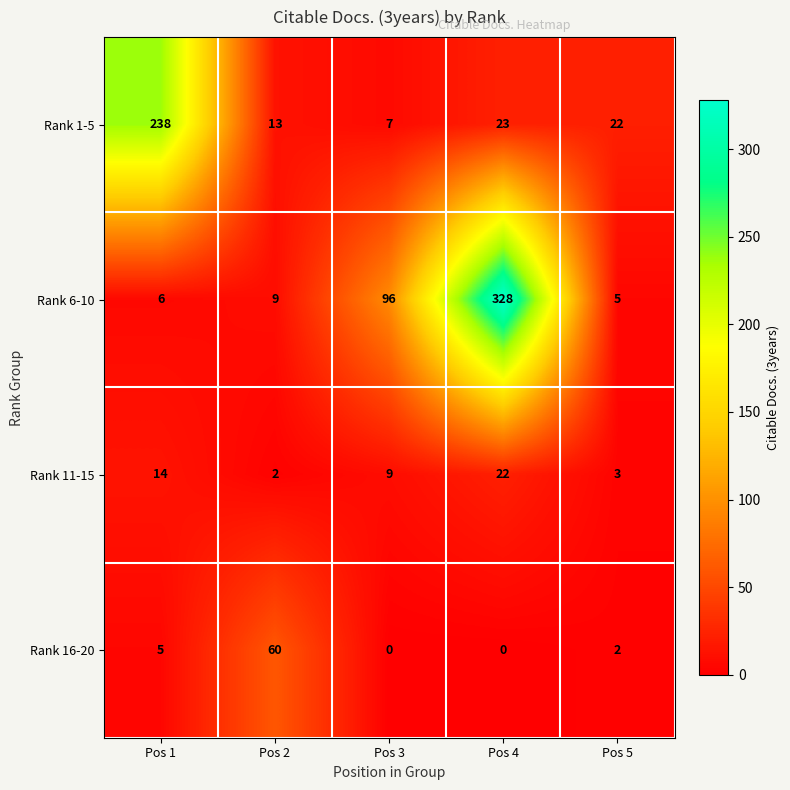

At which label does Rank 1-5 reach its peak?

Pos 1